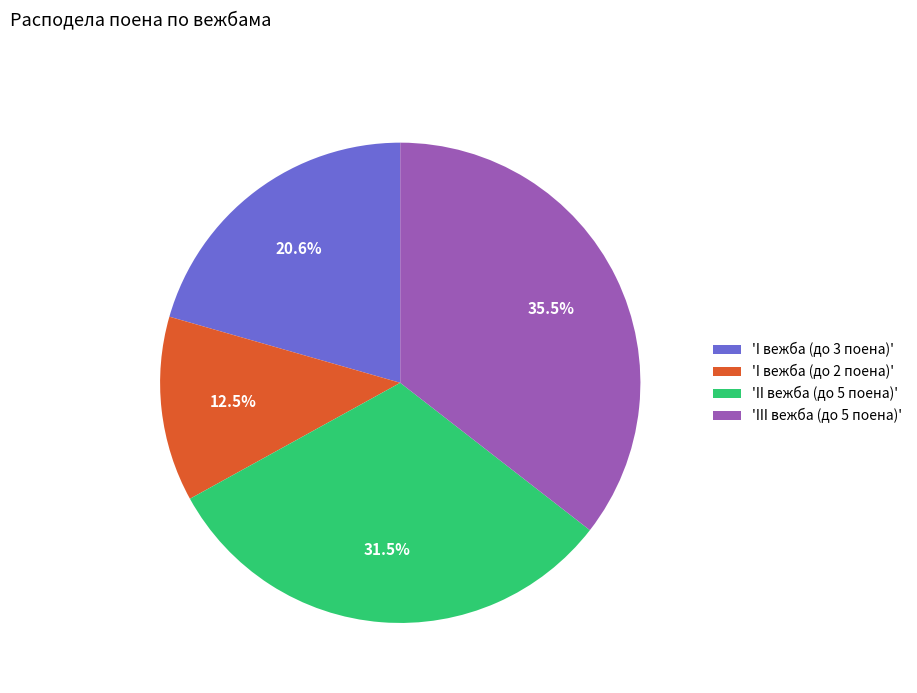

What is the largest slice in the pie chart?

'III вежба (до 5 поена)'